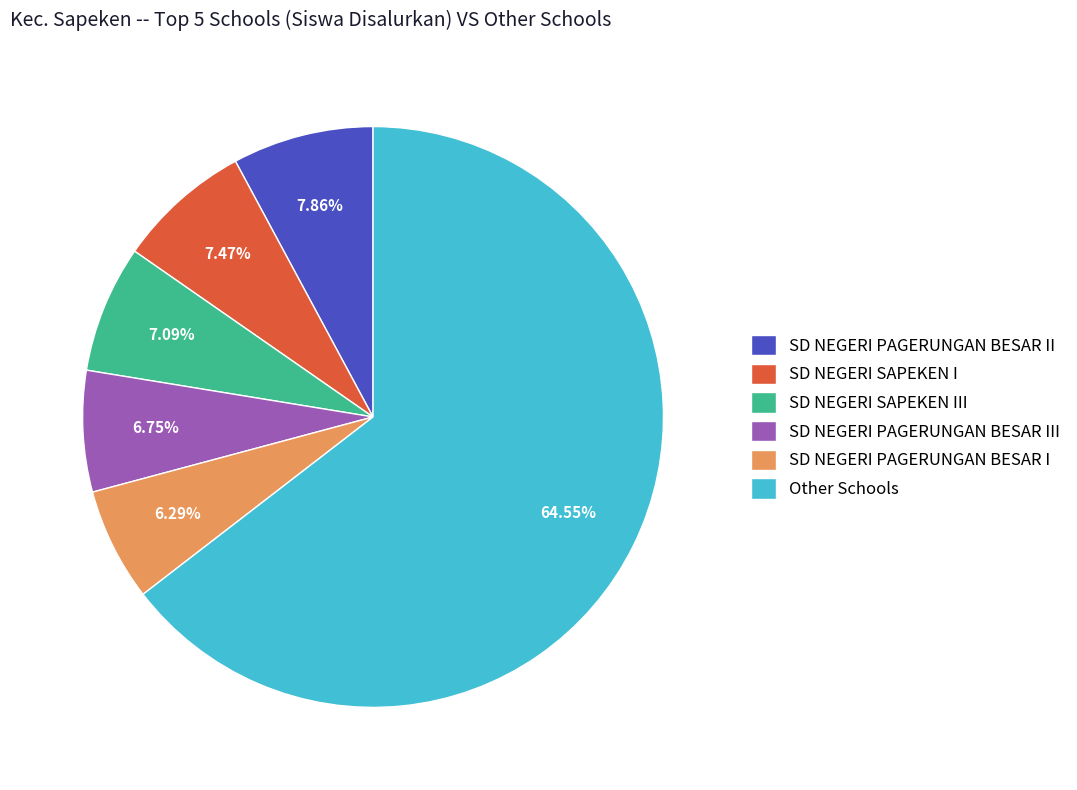

What is the largest slice in the pie chart?

Other Schools